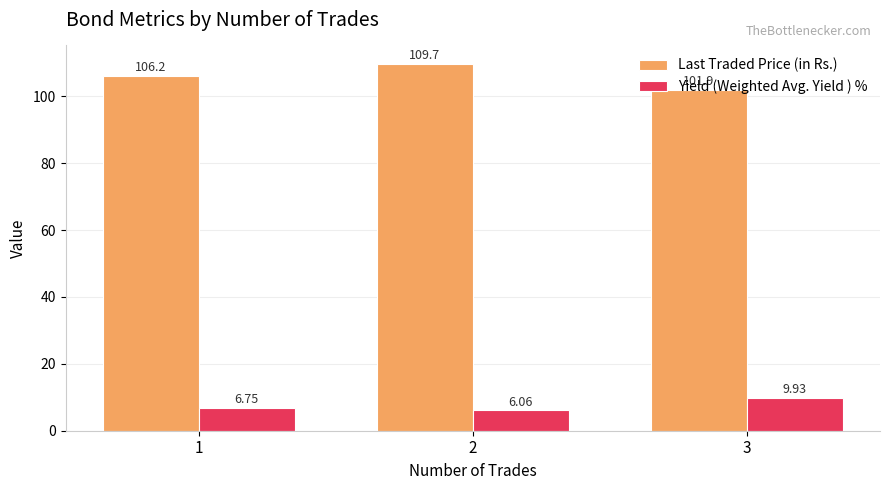

Is it true that Last Traded Price (in Rs.) equals 109.7 at 2?

True